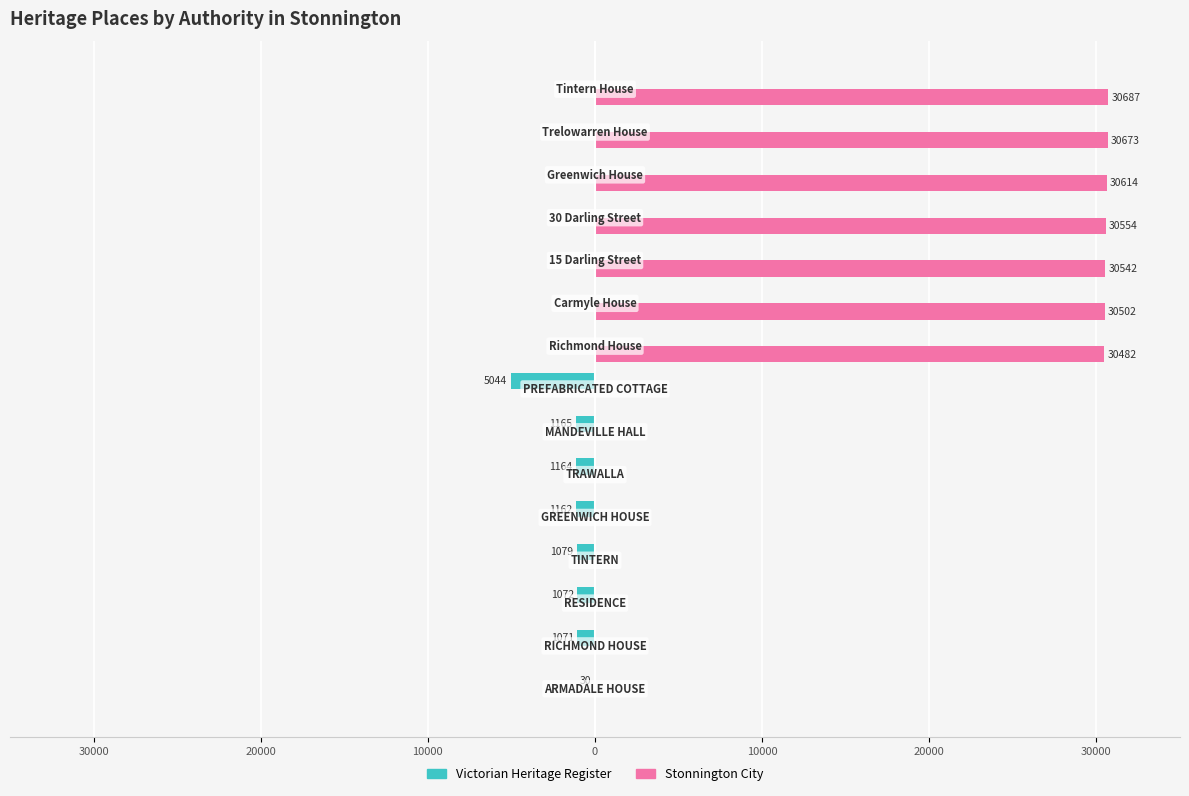

What are all the series names shown in the legend?

Victorian Heritage Register, Stonnington City